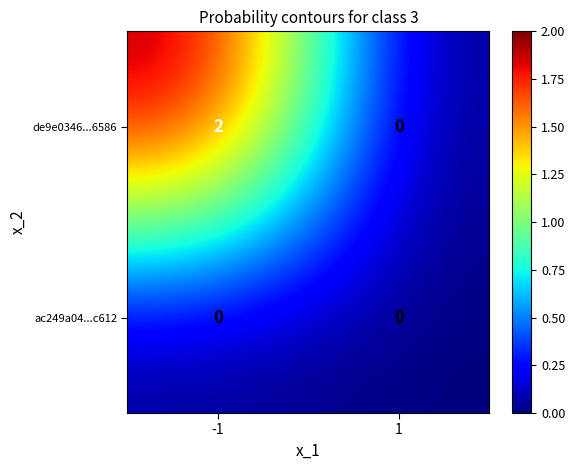

Which series has the largest range (max minus min)?

de9e0346...6586